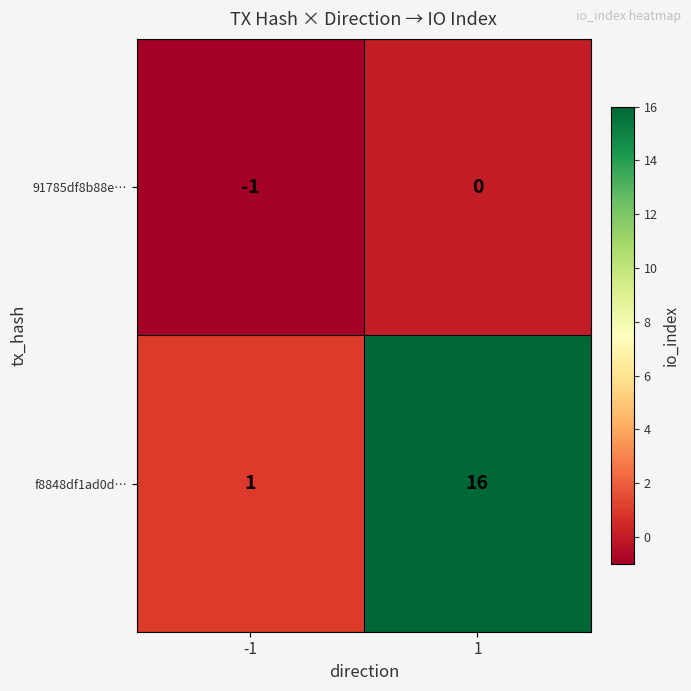

Which label corresponds to the smallest value in the chart?

-1